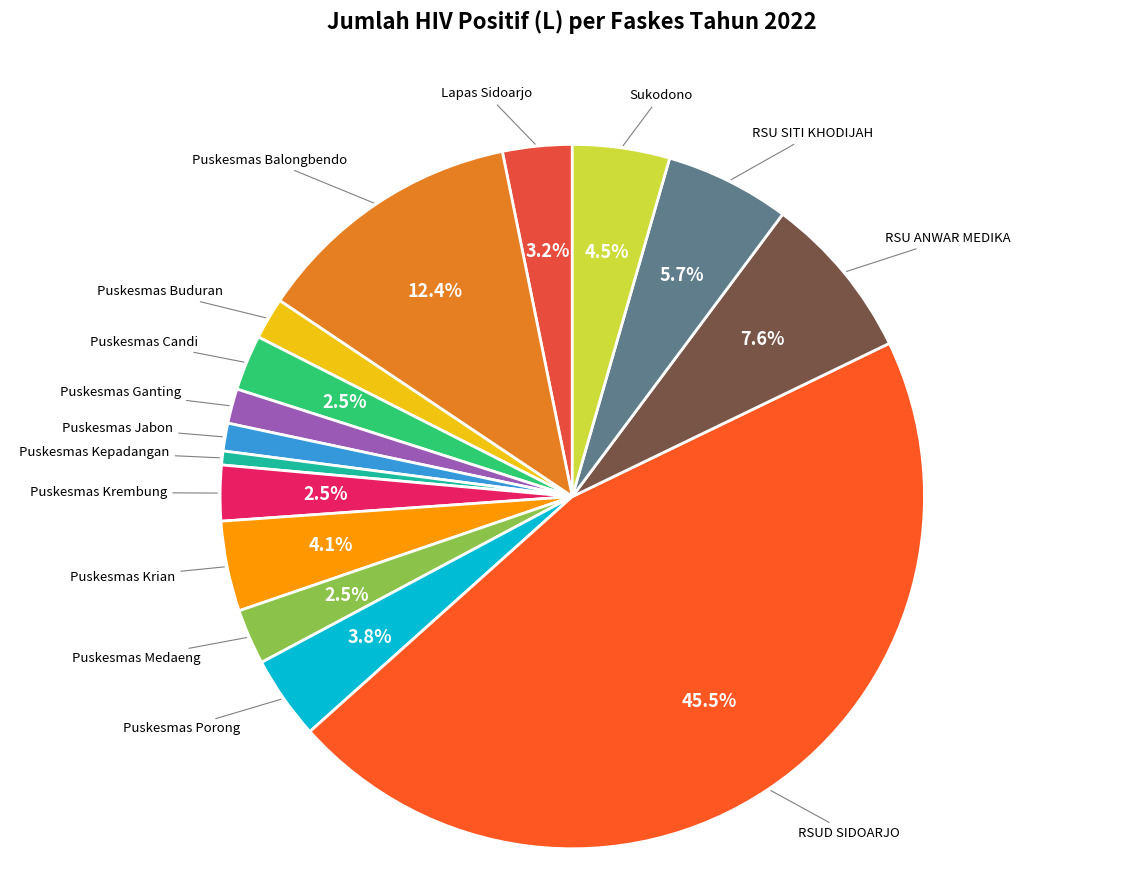

Count the number of slices in the pie.

15